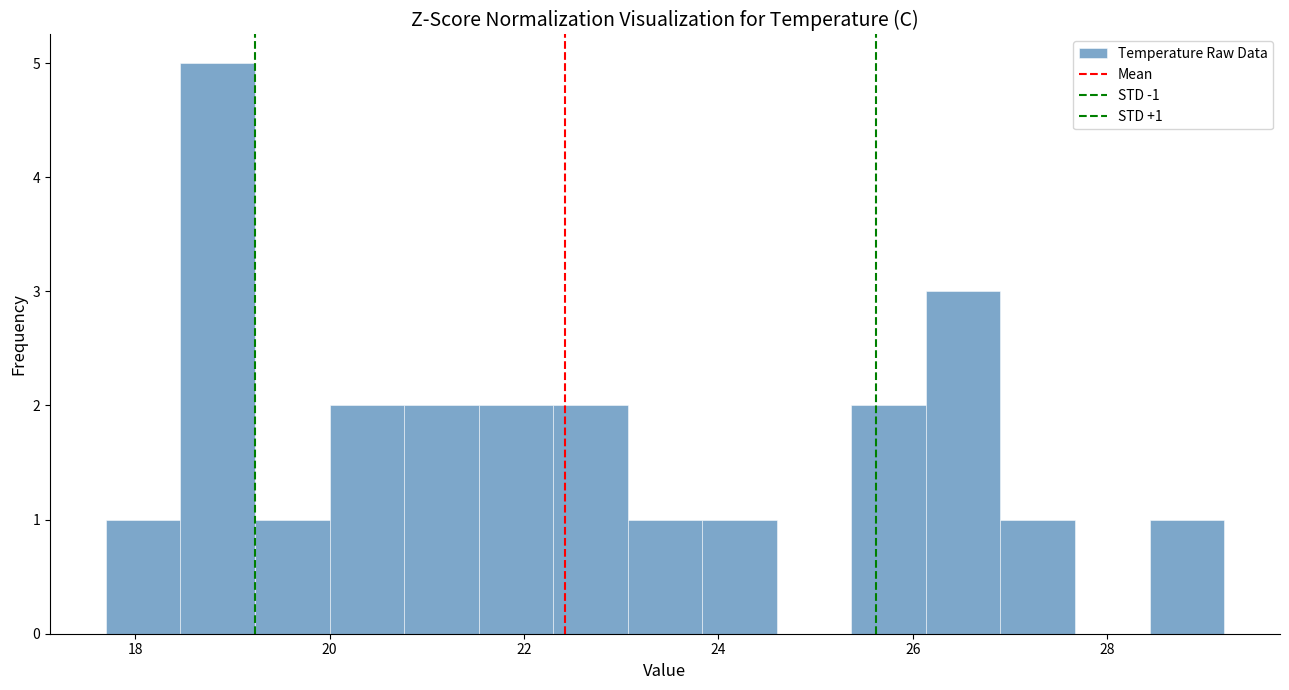

Read against the x-axis, roughly where is the centre of the tallest bar?

18.8